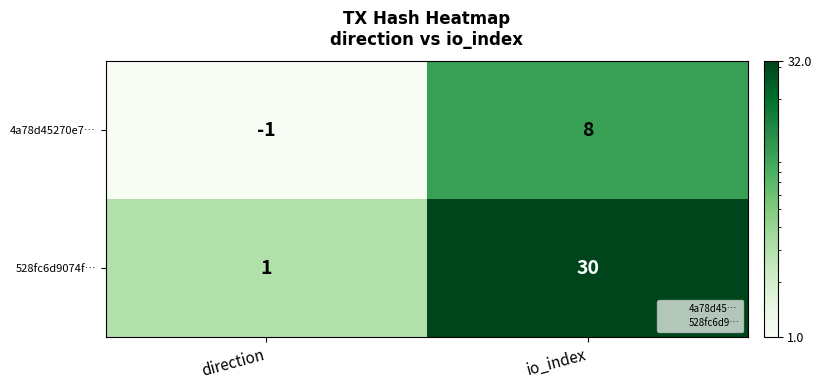

What is the approximate value of 4a78d45270e7… at io_index?

8